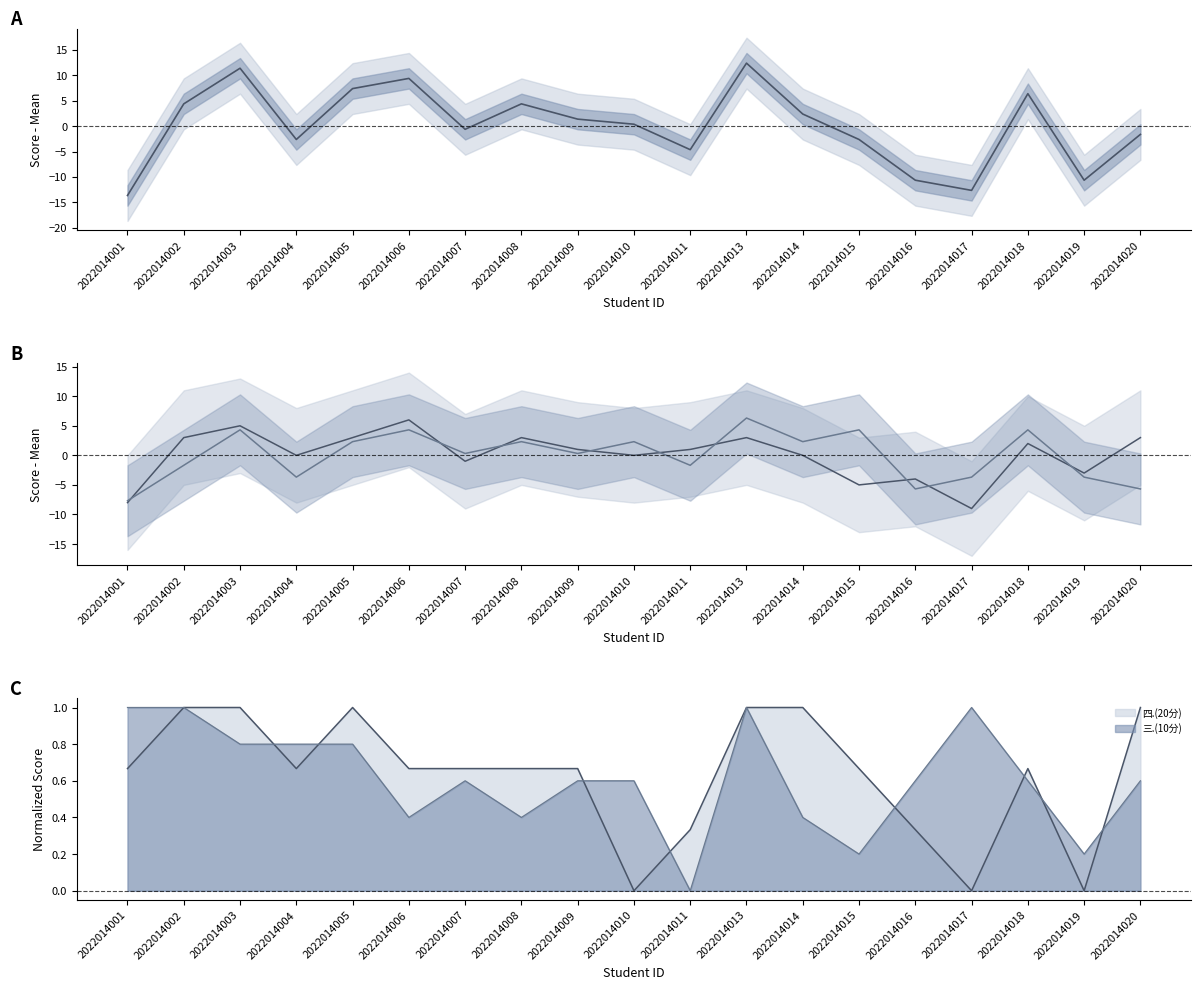

Where is the first local minimum for 一.(40分)?

2022014004